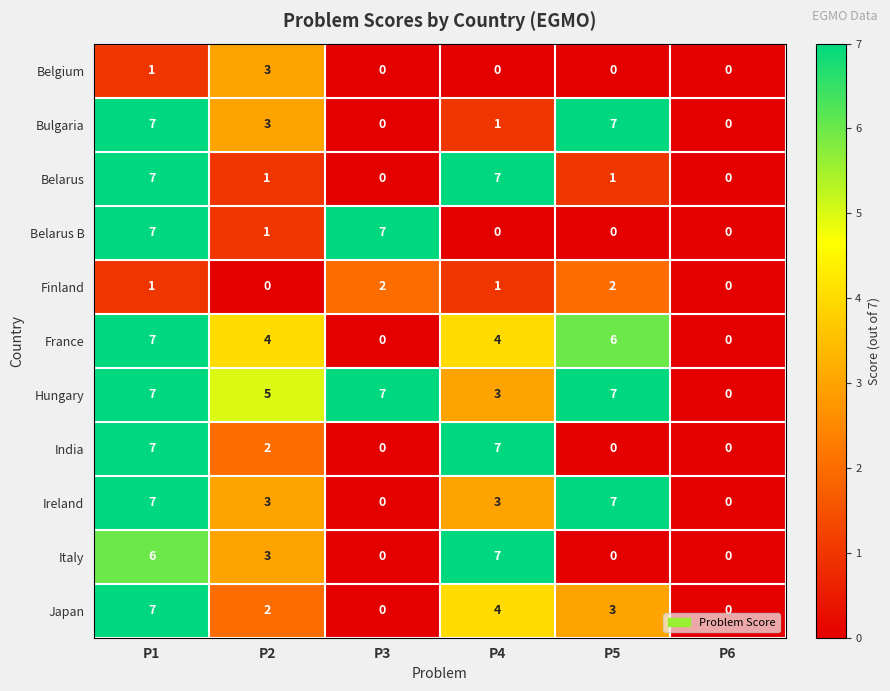

Where is Hungary nearest to the value 3?

P4